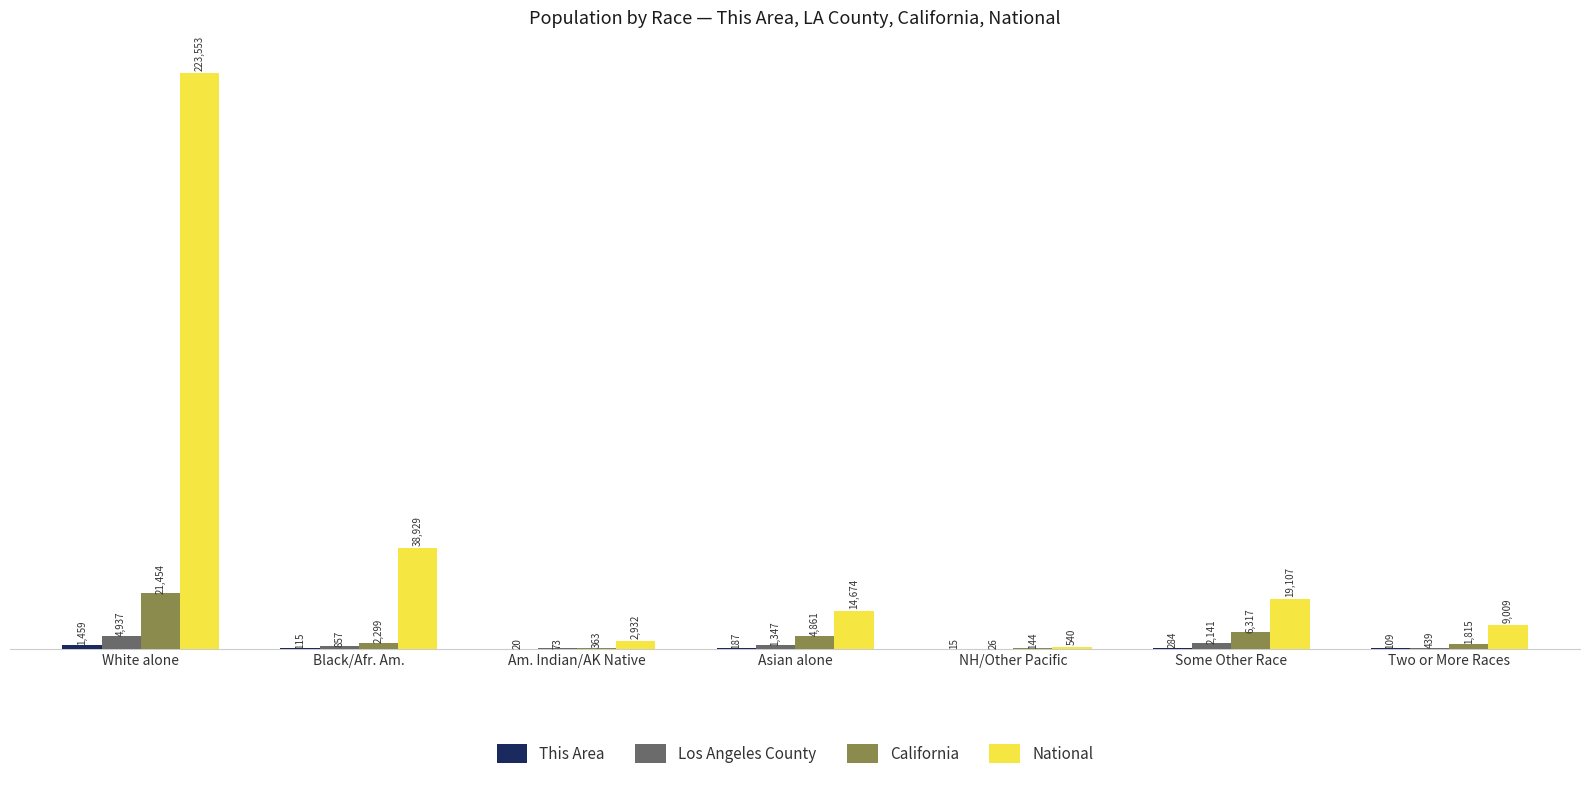

Does the chart contain stacked bars?

No